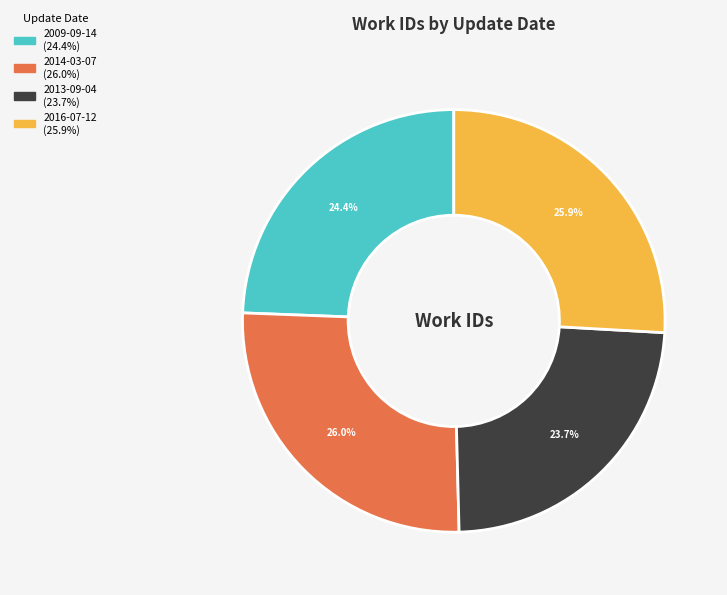

Does 2013-09-04 represent more than half of the total?

No